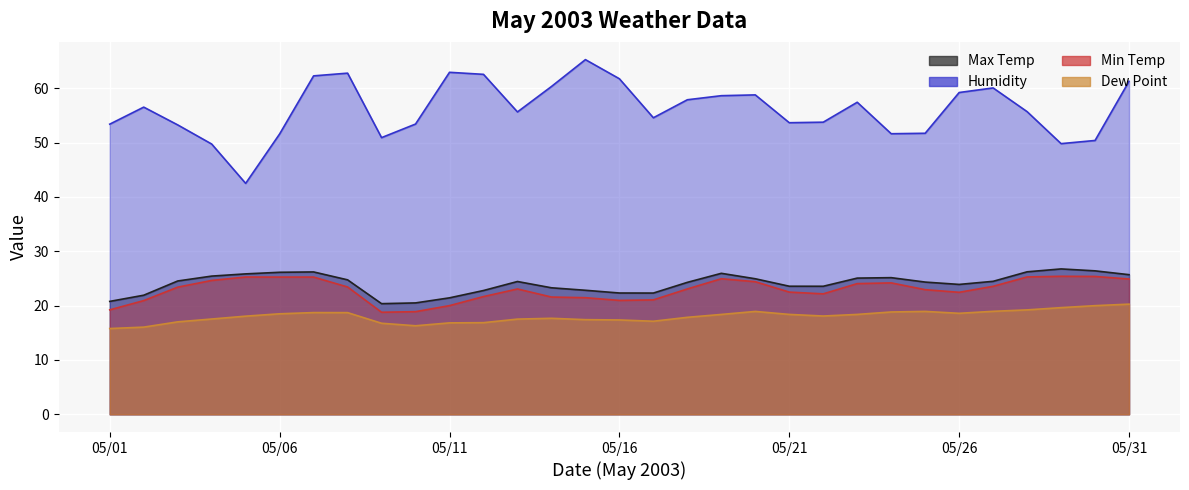

What is the sum of all Min Temp values?

709.9